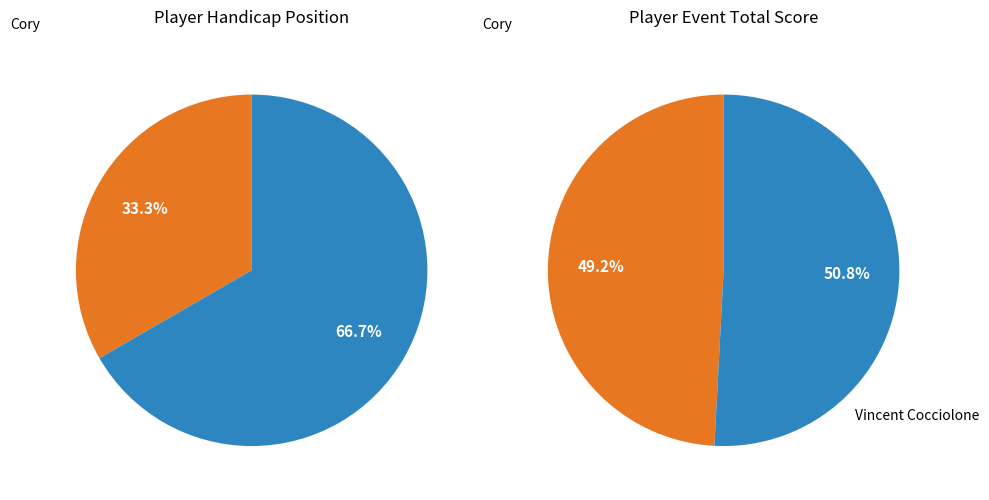

How many slices are in this pie chart?

2